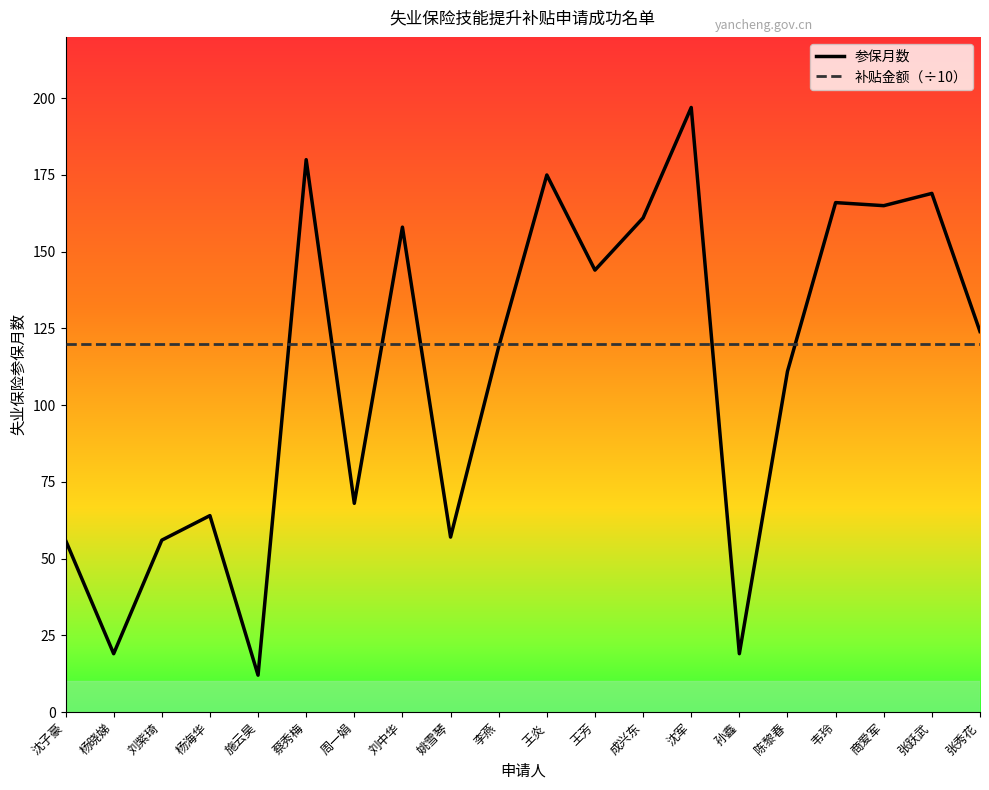

What is the total value across all series at 韦玲?

286